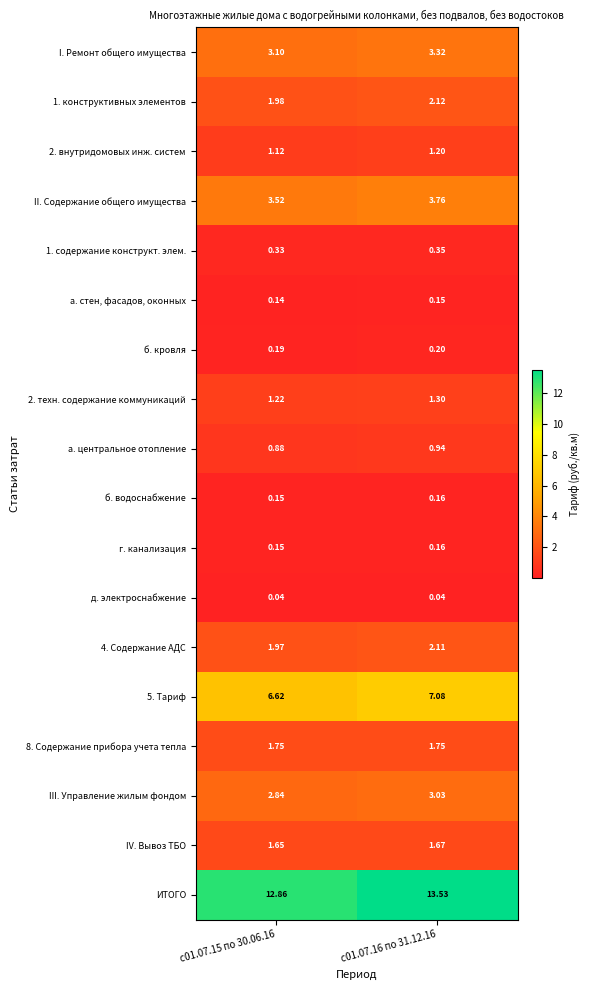

Which series has the largest total across all categories?

ИТОГО